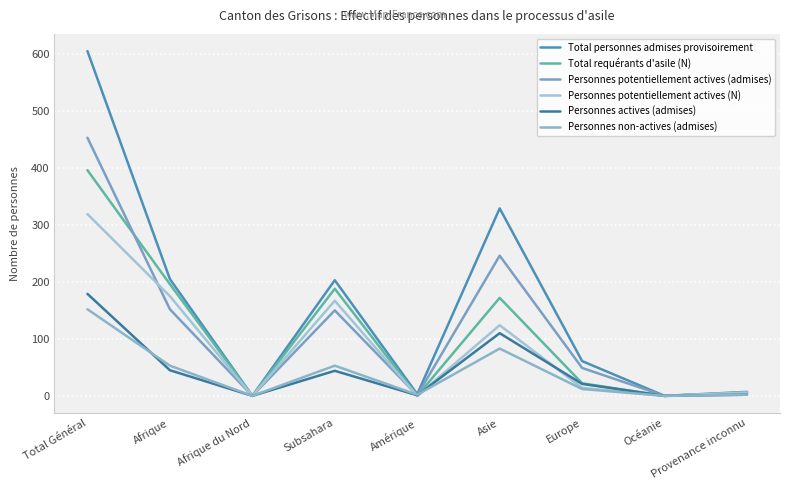

Count the number of categories in the chart.

9